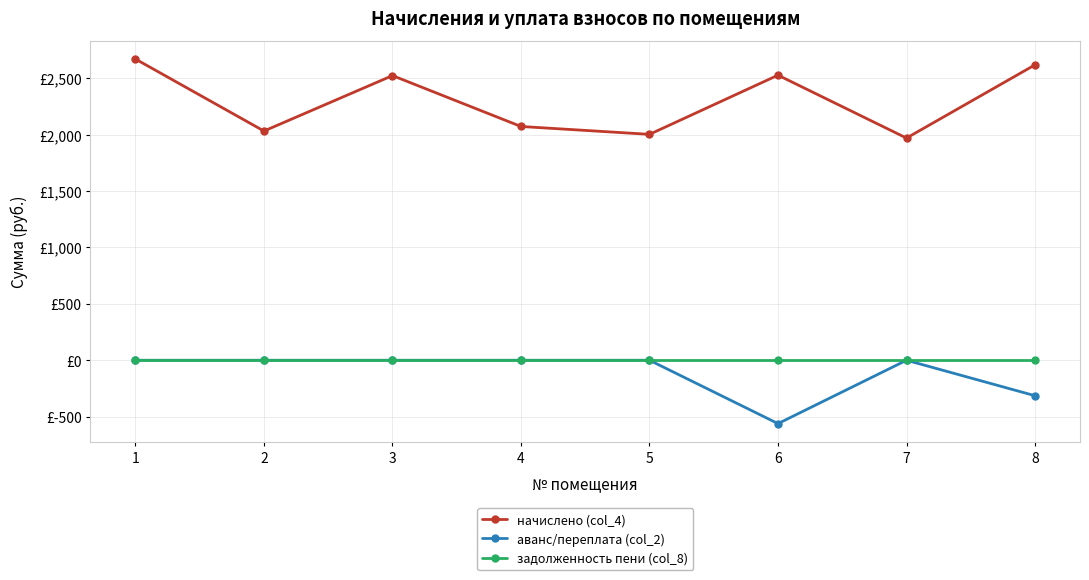

At which category does начислено (col_4) reach its first local valley?

2